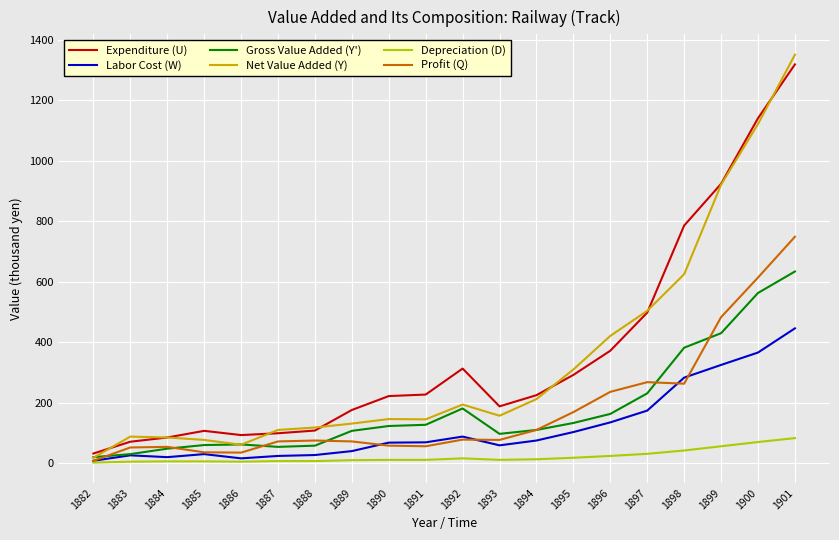

Which series has the largest range (max minus min)?

Net Value Added (Y)